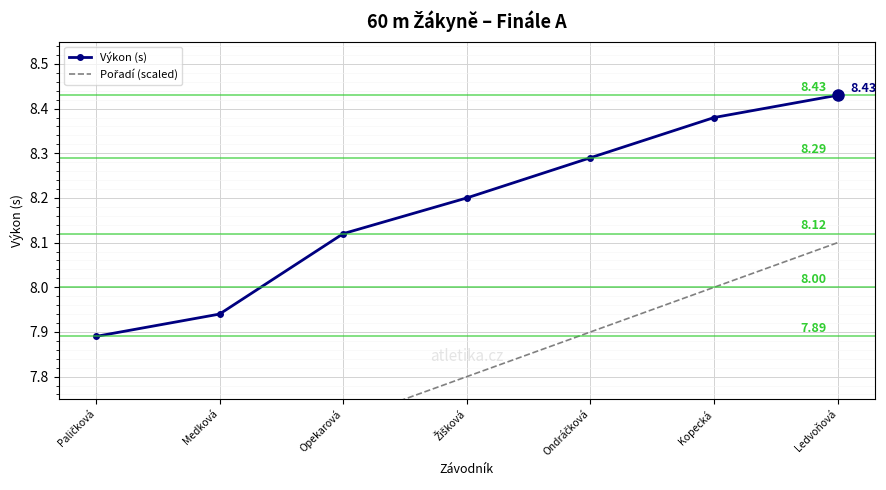

Is the value of Výkon (s) at Opekarová greater than the value of Pořadí (scaled) at Ondráčková?

Yes